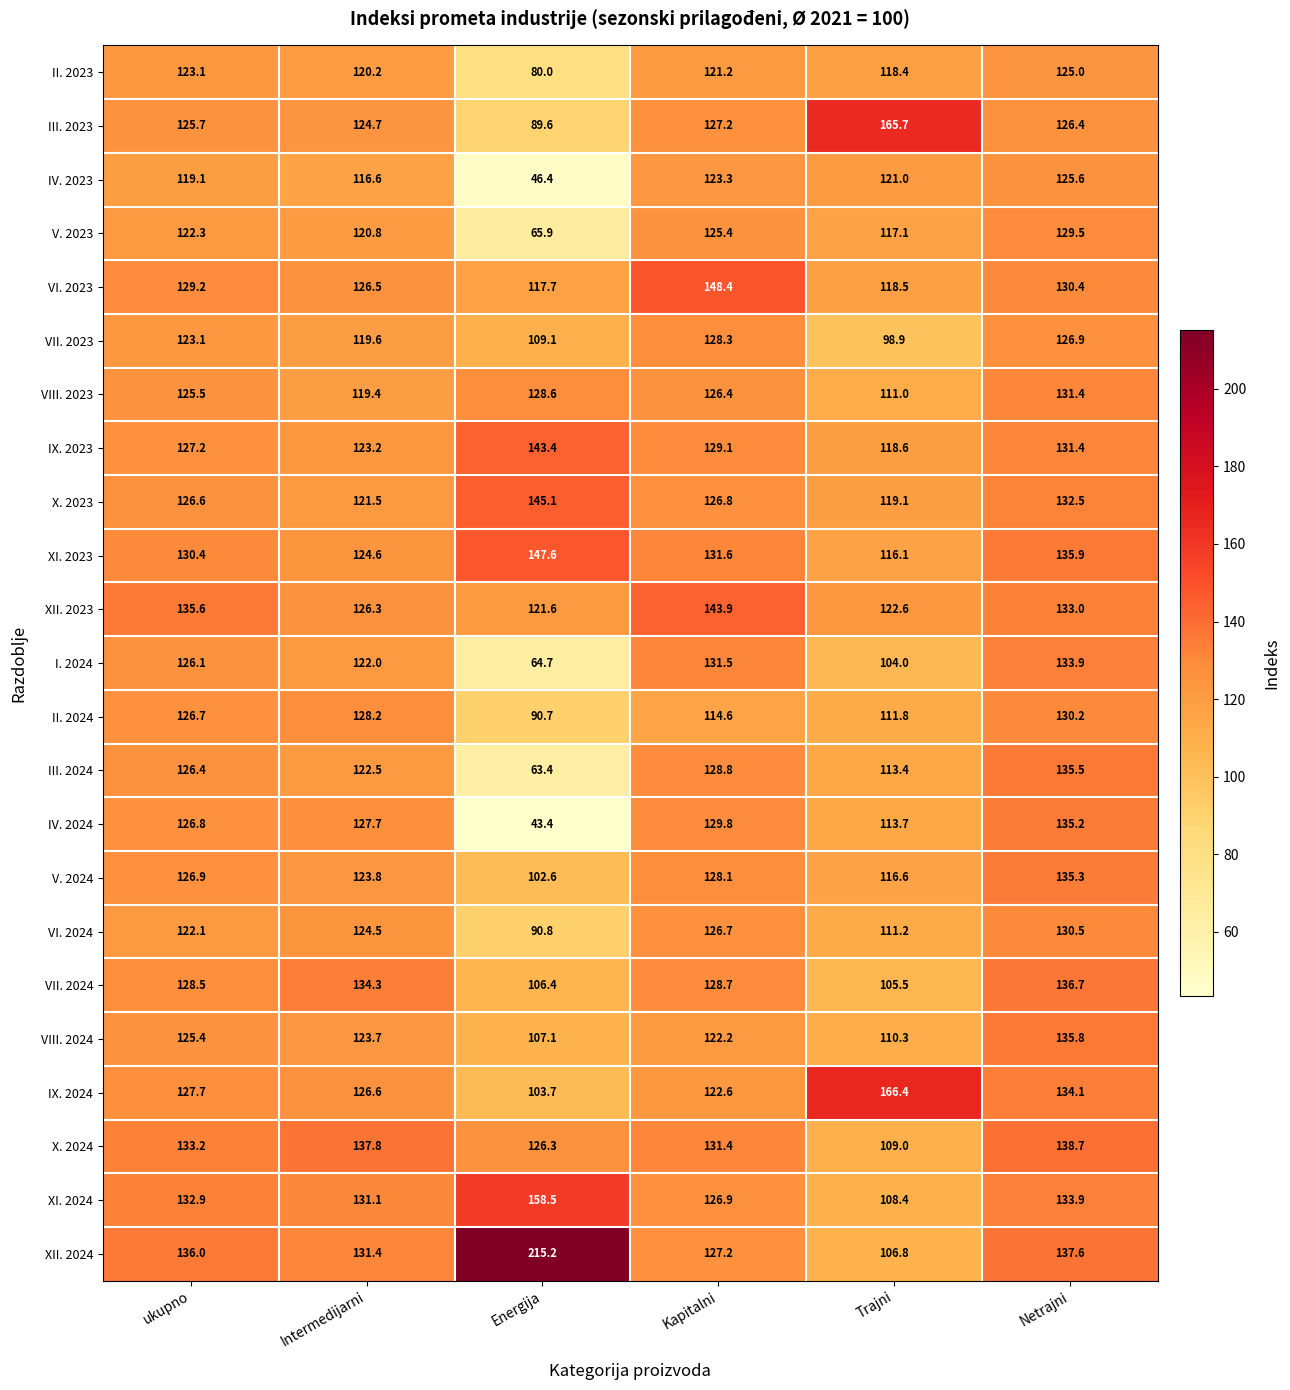

What is the difference between the maximum and minimum values in the I. 2024 series?

69.2